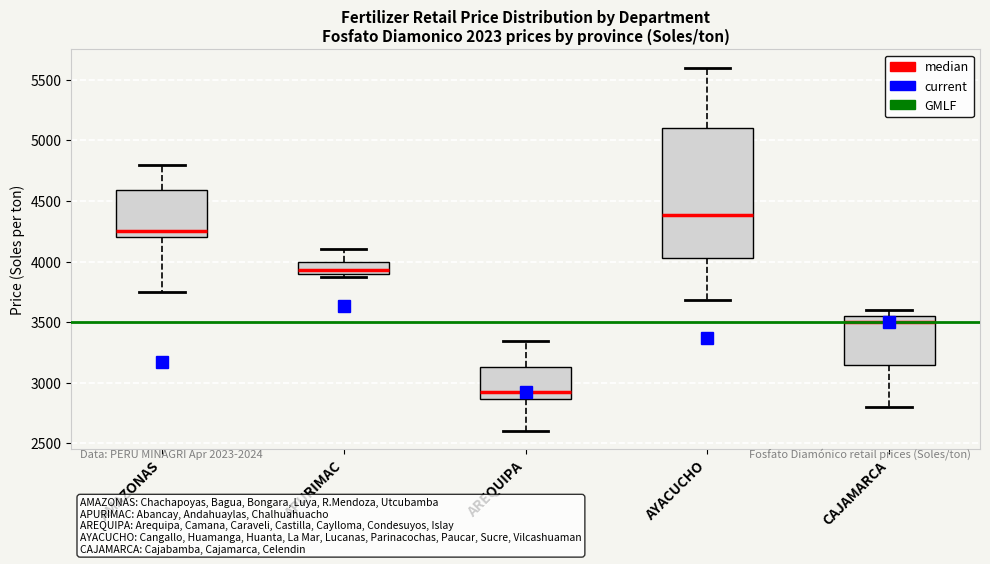

Comparing the boxes themselves (not the whiskers), which one is the tallest?

AYACUCHO